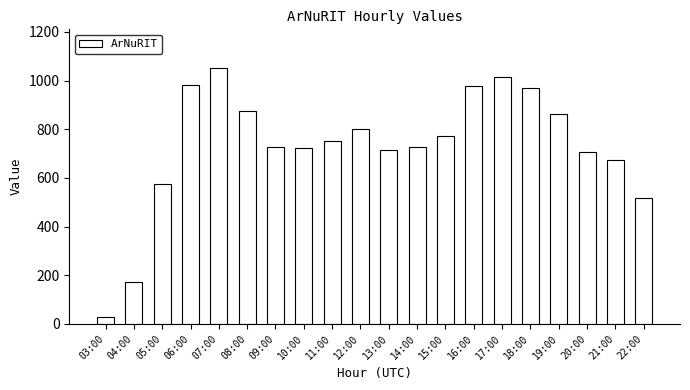

What is the change in value from 11:00 to 20:00?

-44